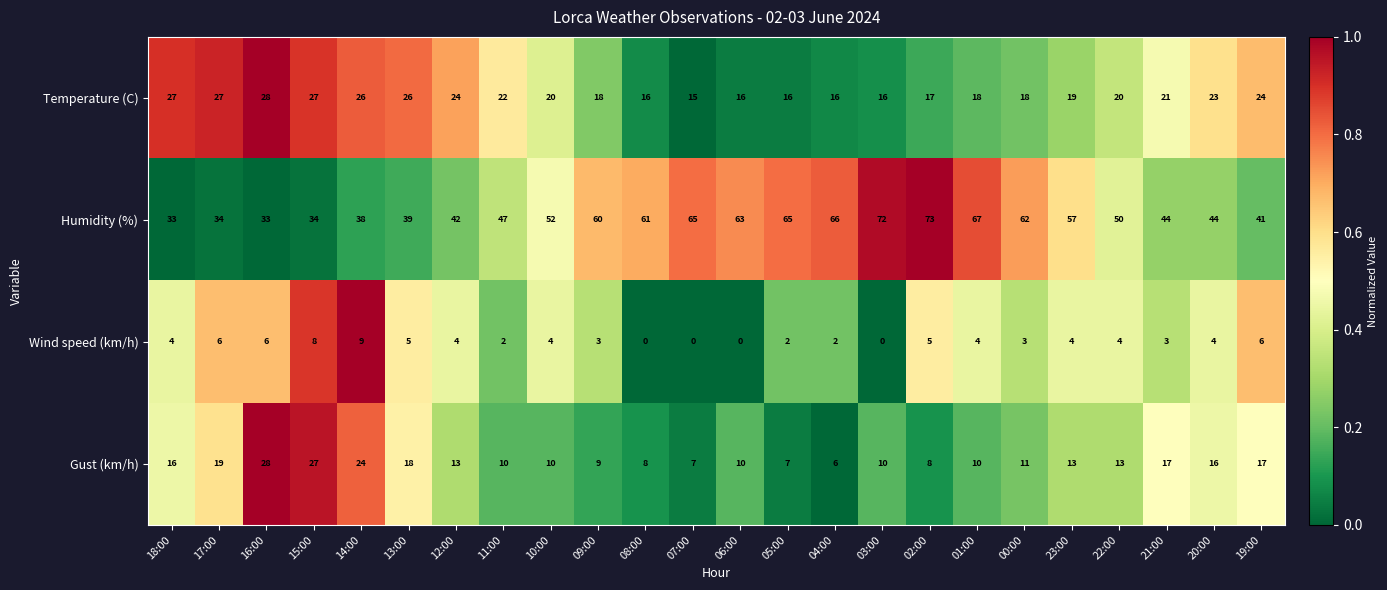

At which label does Temperature (C) first exceed 20?

18:00